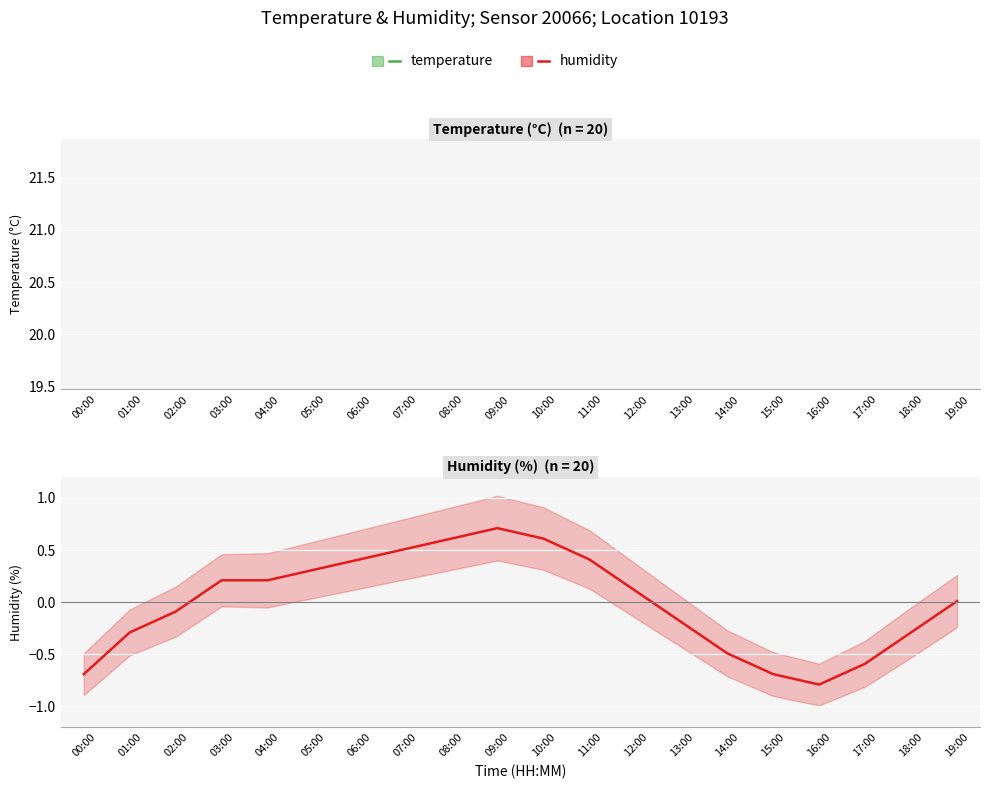

In Humidity (%), how many points are higher than both neighbors (excluding endpoints)?

1